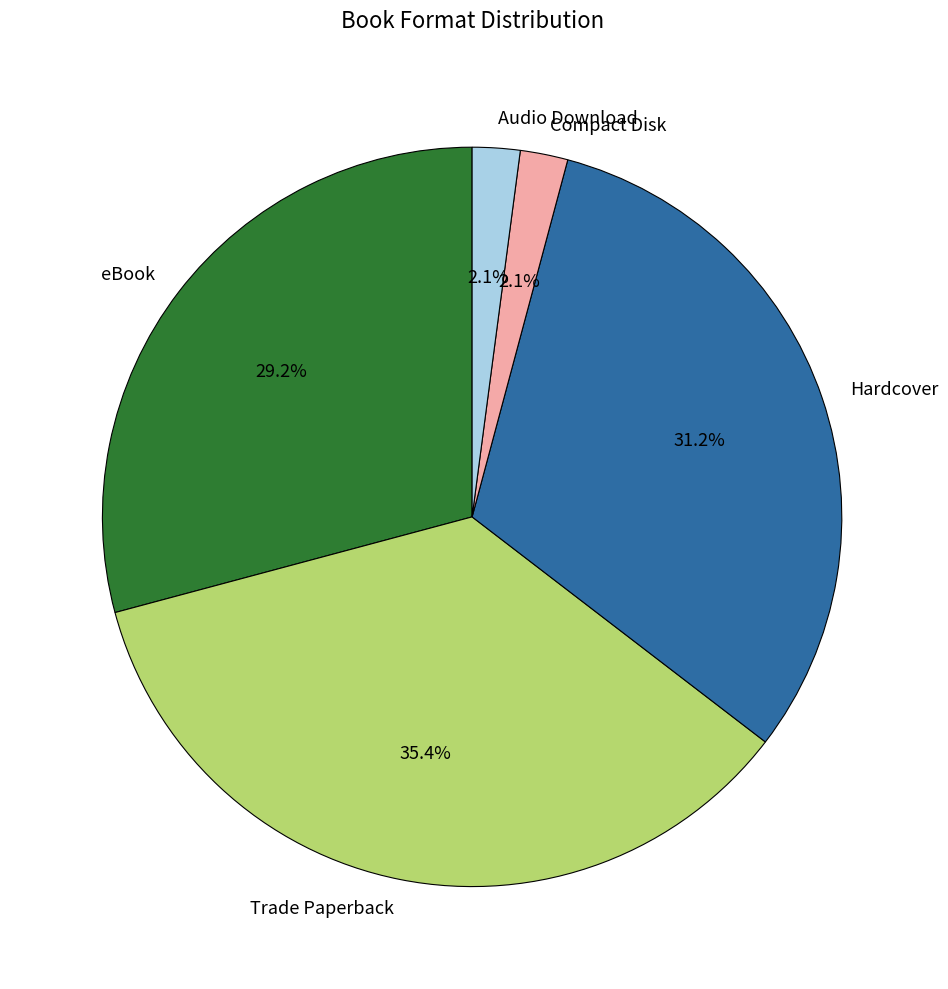

To the nearest percent, what is the difference between the Trade Paperback and Hardcover slice percentages?

4%